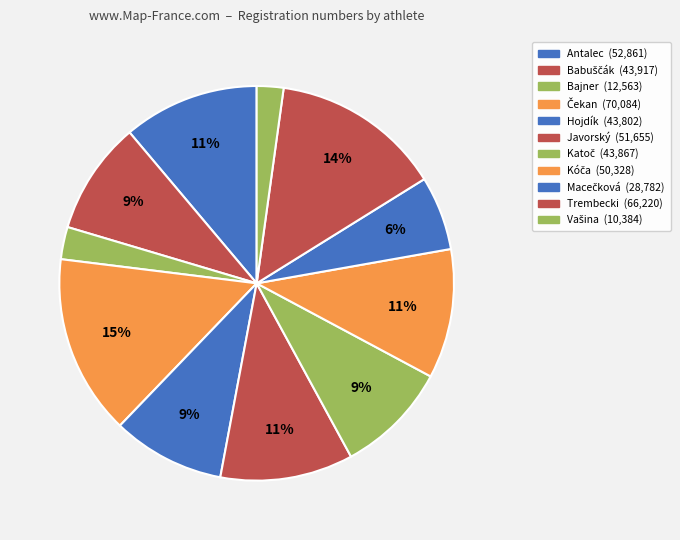

Which has a higher value, Javorský or Trembecki?

Trembecki